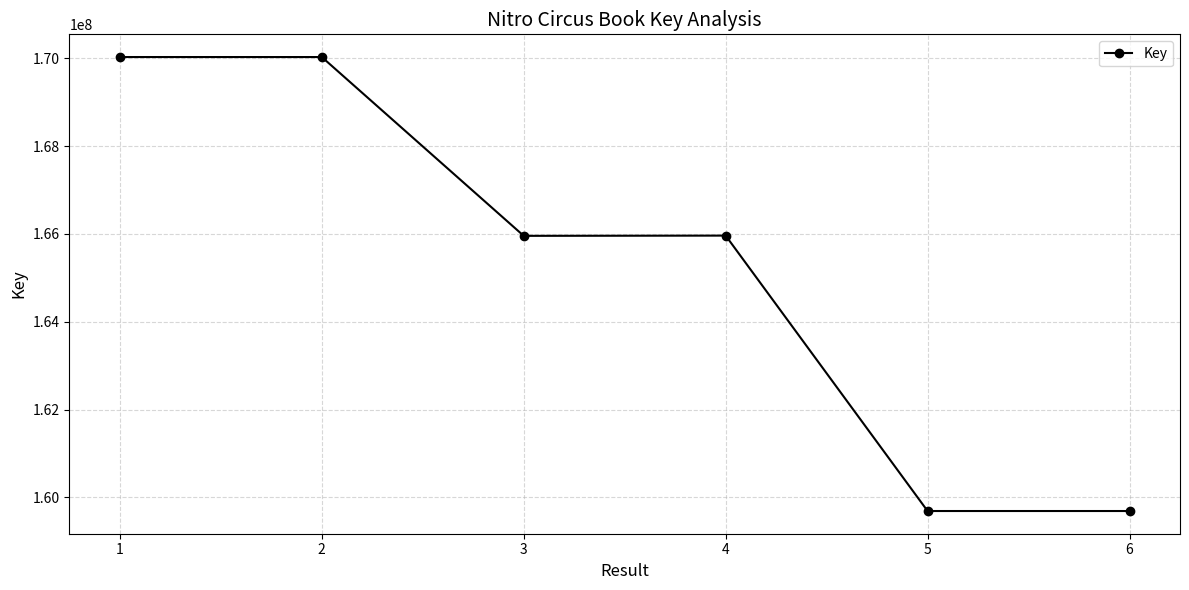

What is the value of the 2nd point from the left?

170030734